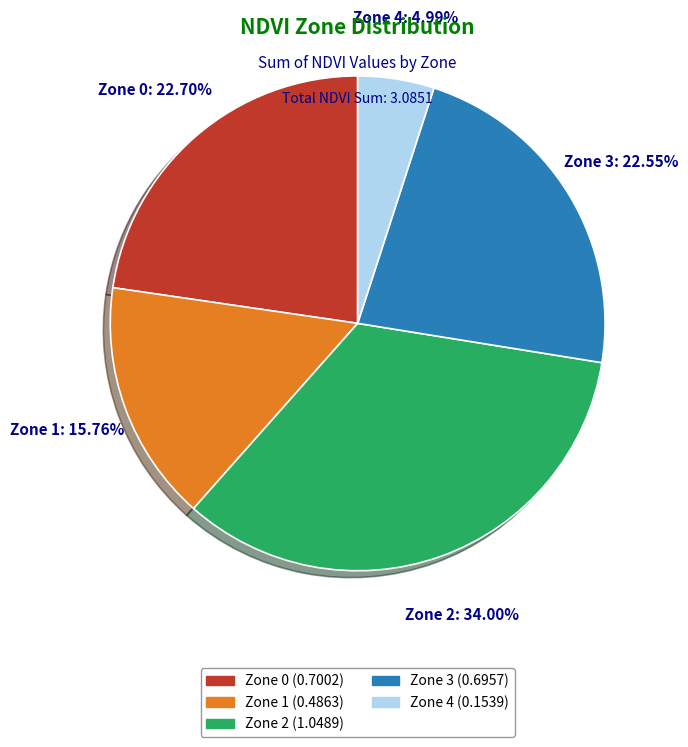

To the nearest percent, what is the average slice percentage?

20%